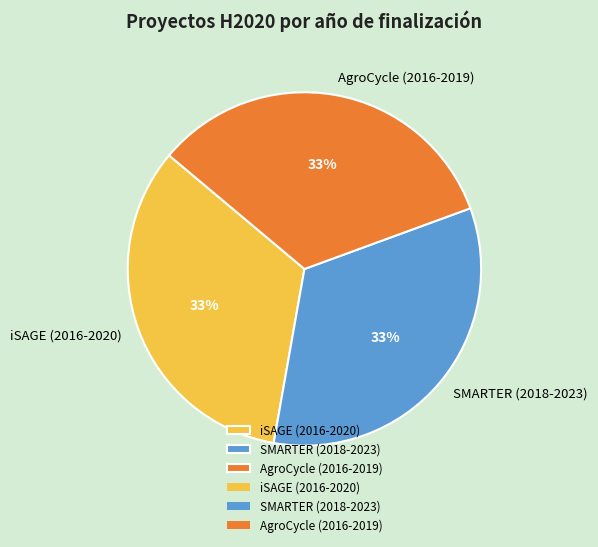

What is the ratio of the value at SMARTER (2018-2023) to the value at AgroCycle (2016-2019)?

1.0